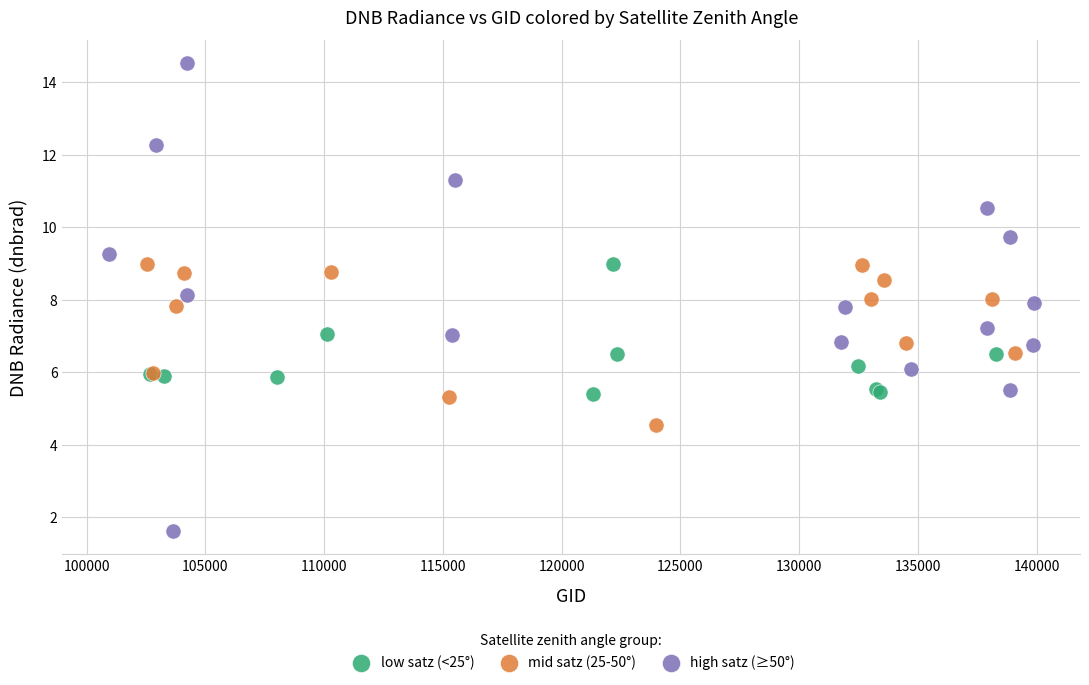

Which series reaches the maximum Y coordinate?

high satz (≥50°)